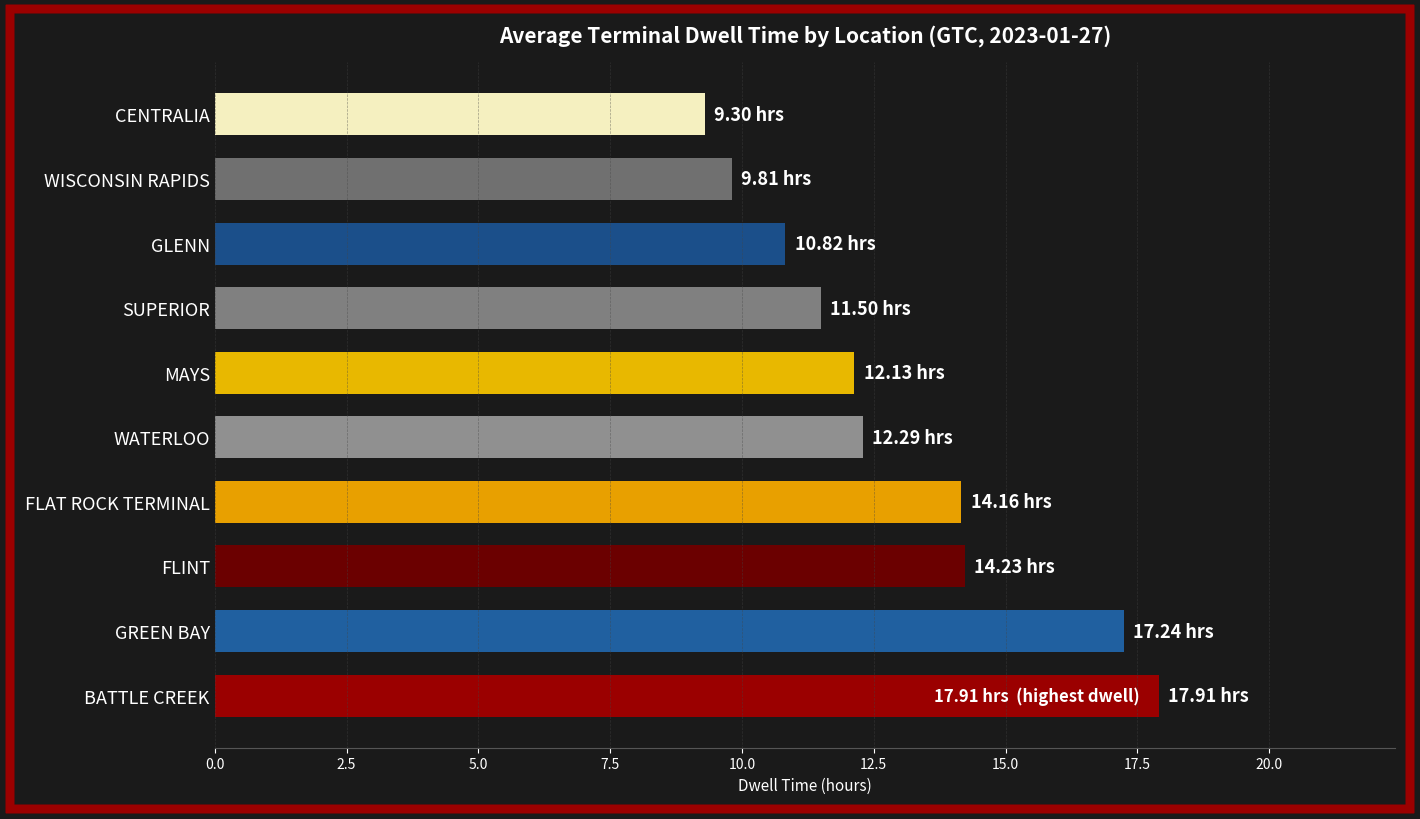

What is the difference between the maximum and second lowest values?

8.1